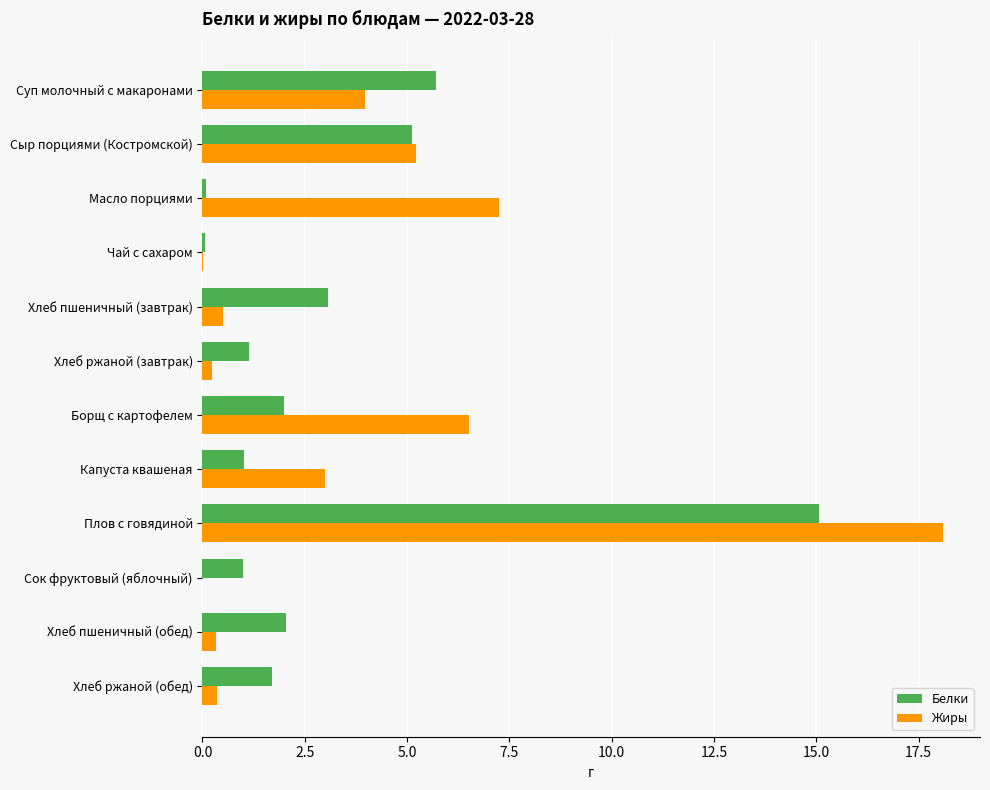

How many categories are shown in the chart?

12